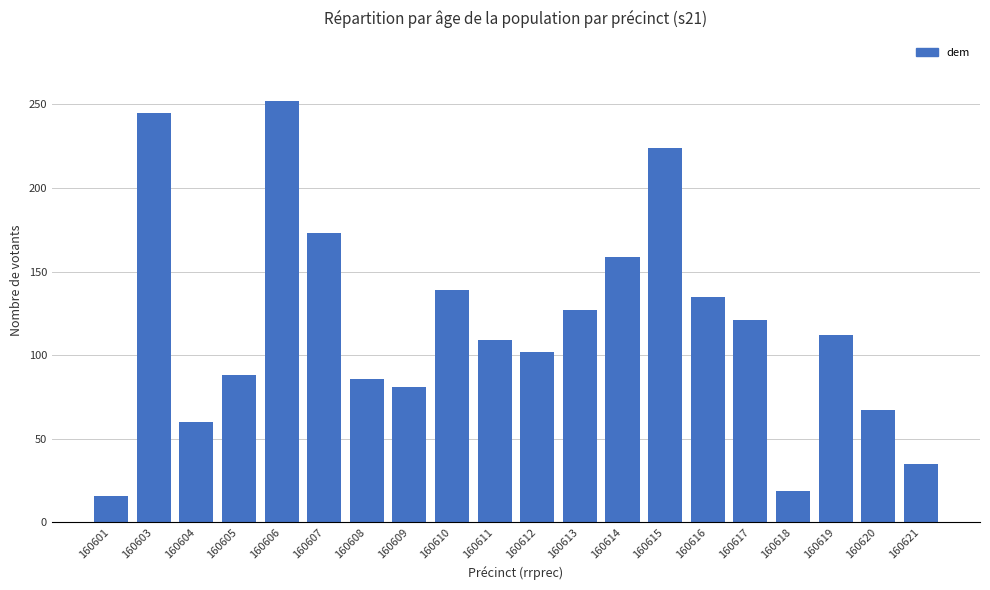

True or false: the data shows 141 at 160612.

False